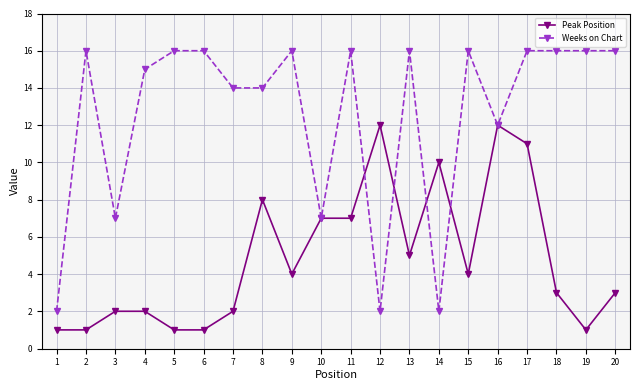

What is the value of the Peak Position point at the 20th from the left?

3